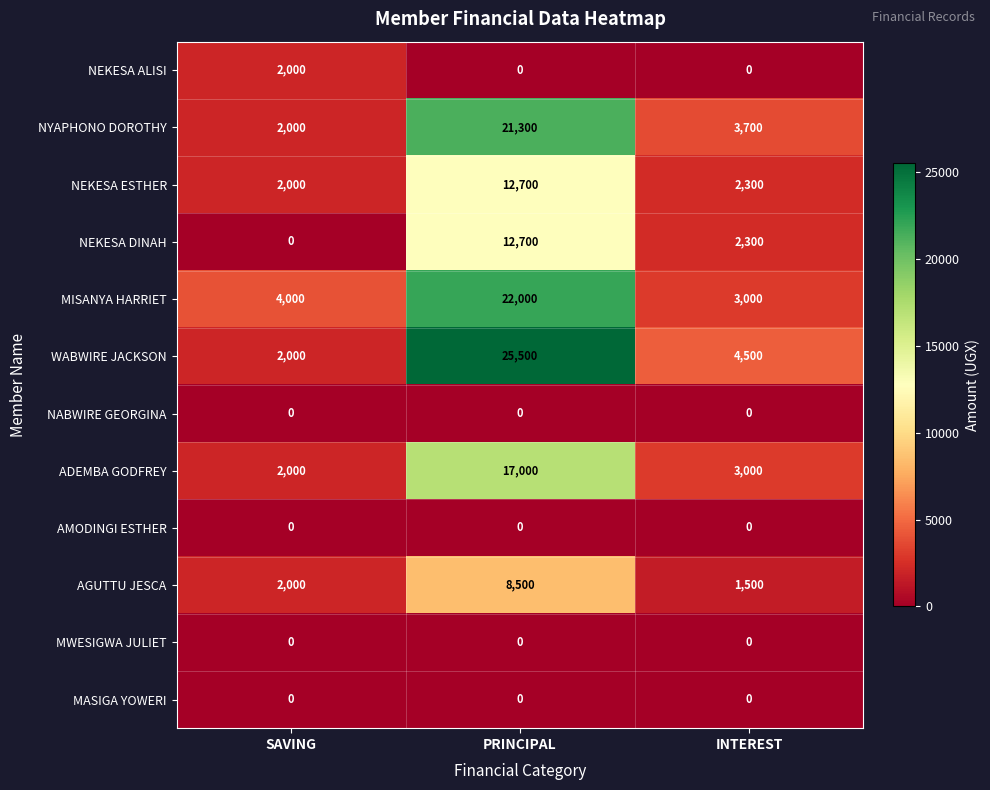

How many categories are shown in the chart?

3